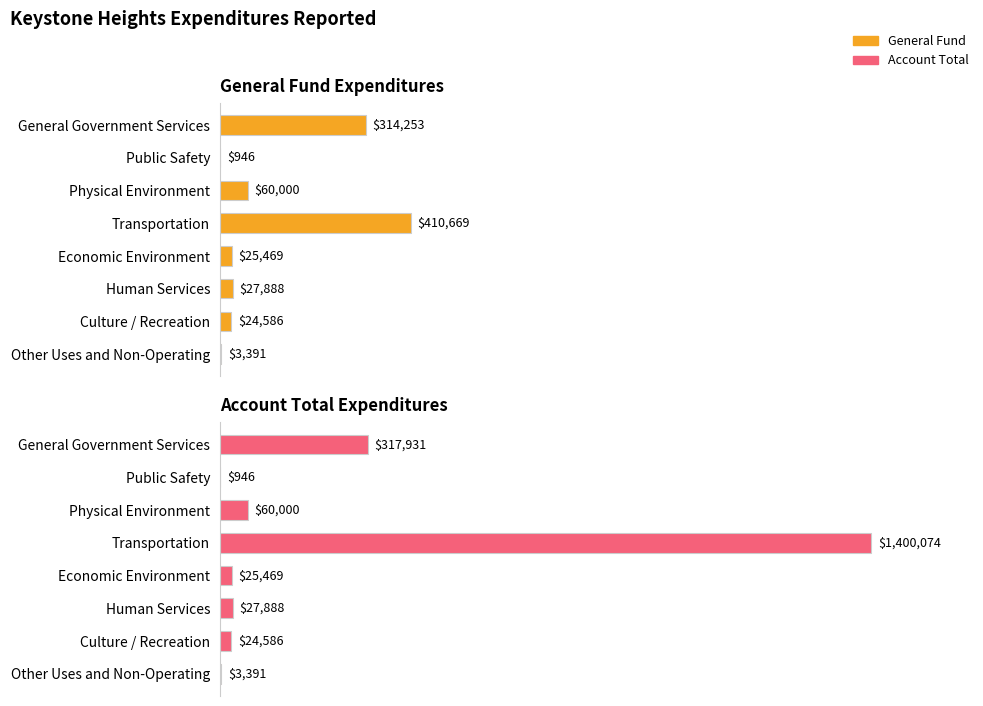

What is the sum of all Account Total values?

1860285